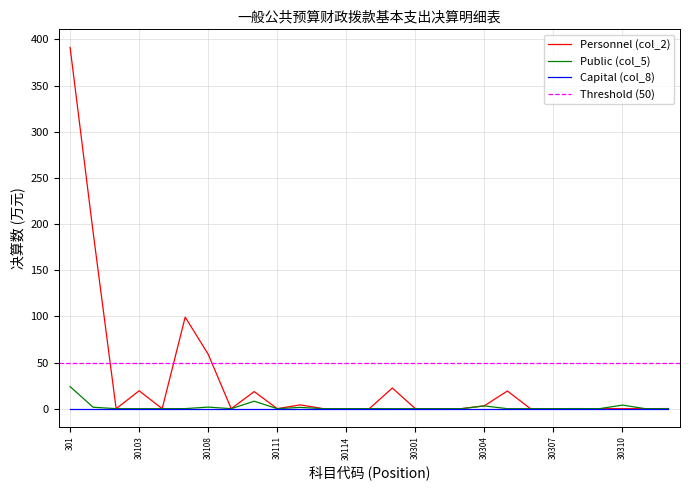

How many interior local peaks does the Public (col_5) series have?

7